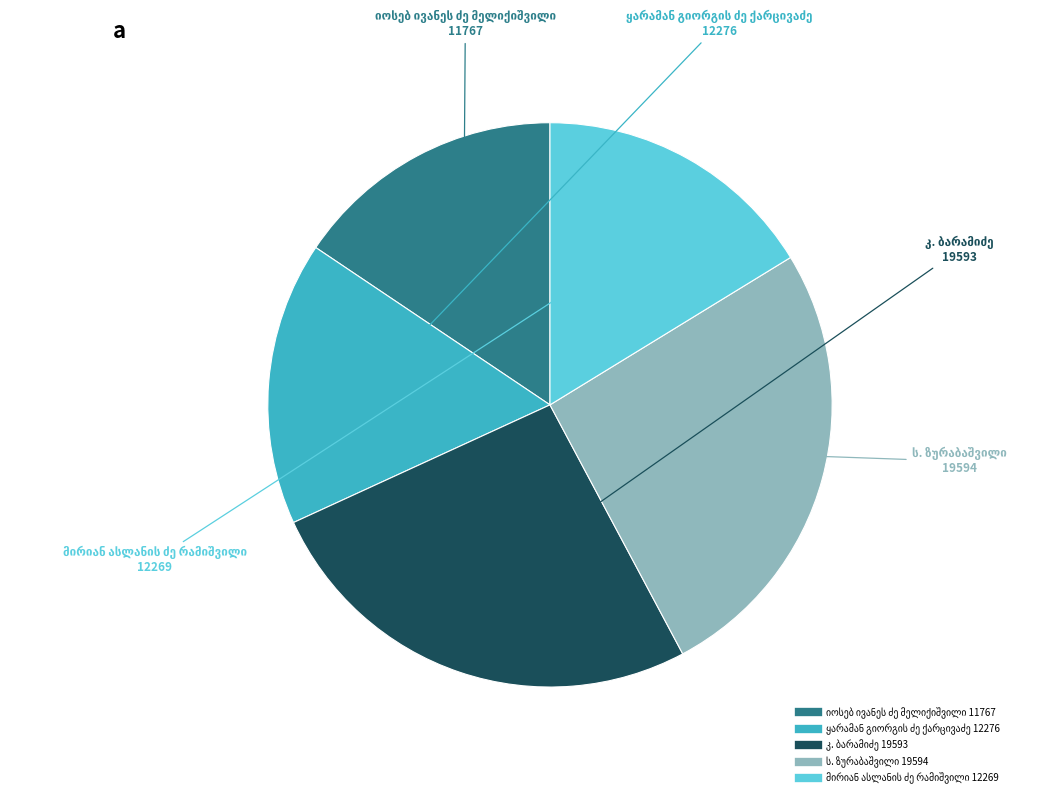

Is there a majority slice in this chart?

No